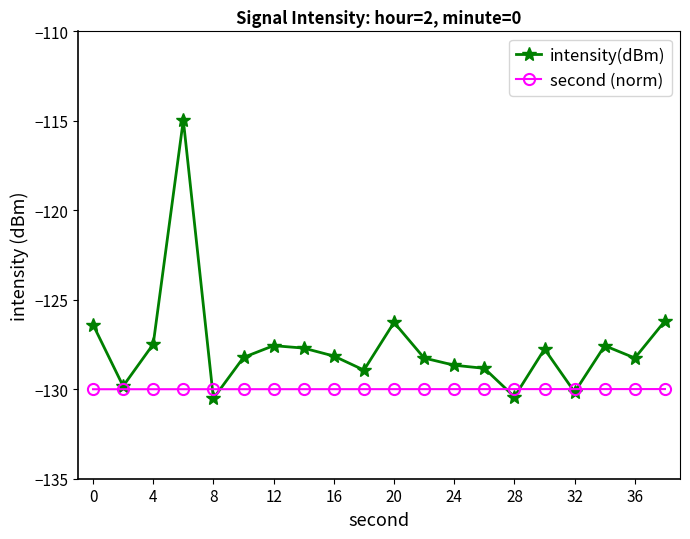

Which series ends up on top after the final intersection of second (norm) and intensity(dBm)?

intensity(dBm)